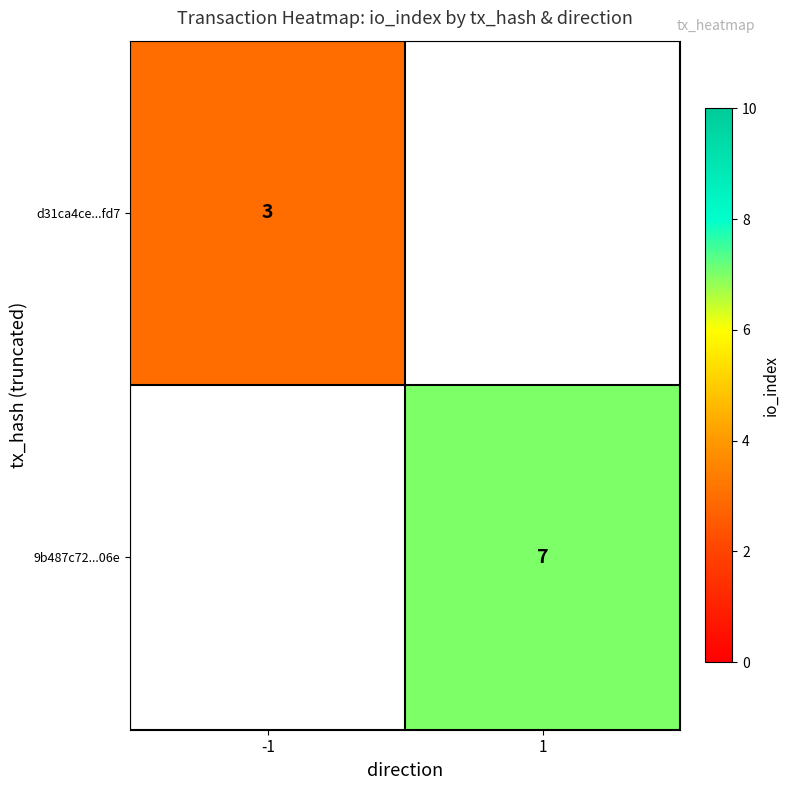

At how many categories does at least one series exceed 3?

1